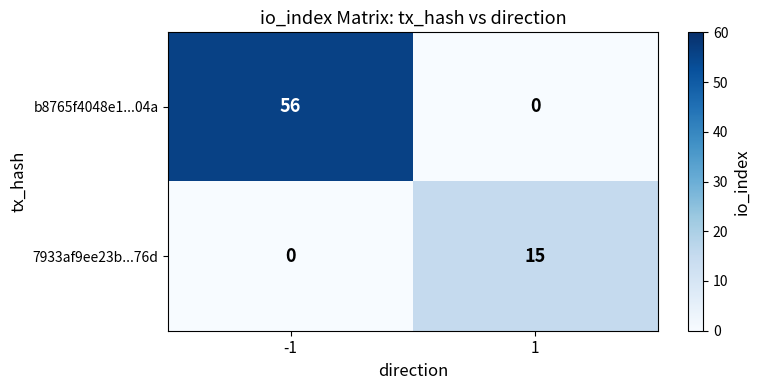

How many data points does each series have?

2